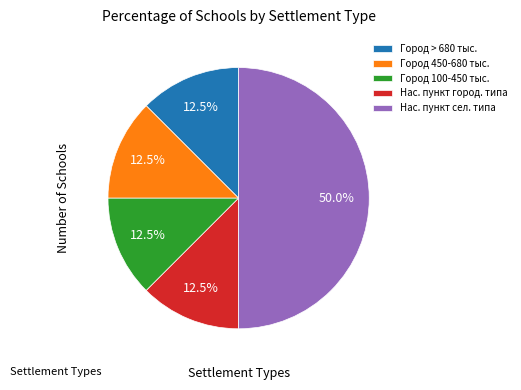

What is the largest slice in the pie chart?

Нас. пункт сел. типа